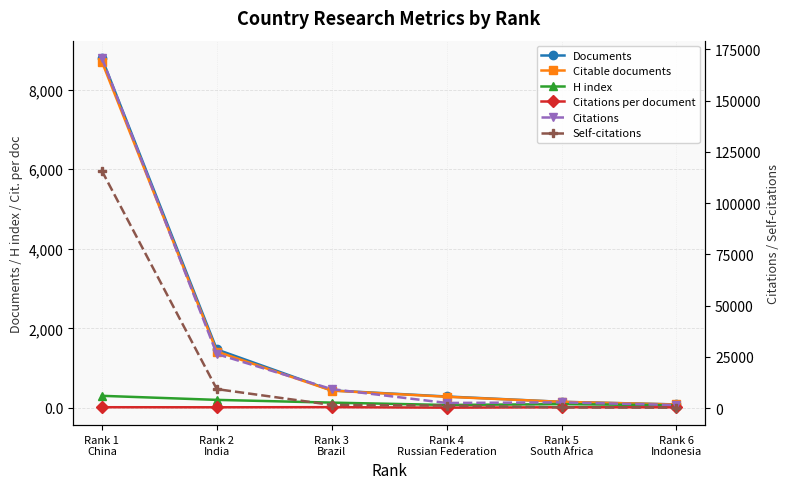

True or false: Citations per document and Documents cross at least once.

False